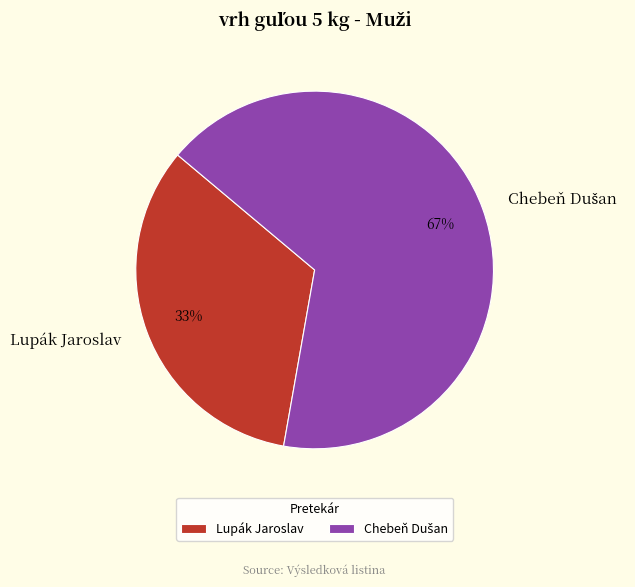

To the nearest percent, what is the average slice percentage?

50%